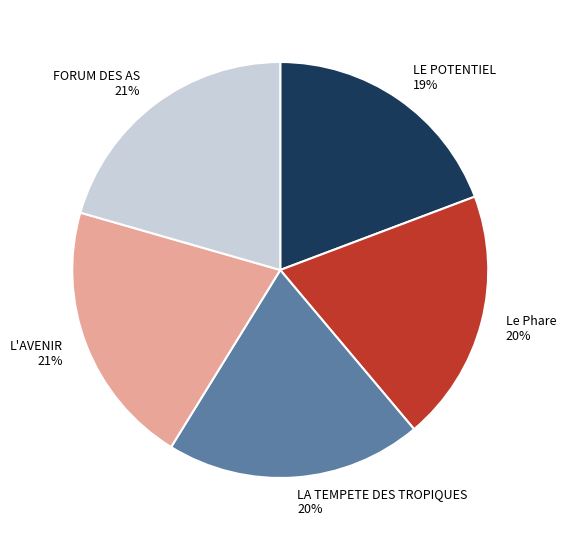

To the nearest percent, what is the average slice percentage?

20%